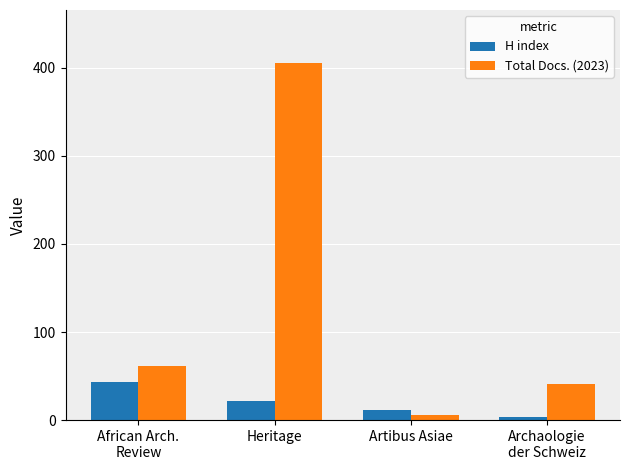

What is the label of the 1st bar from the right?

Archaologie
der Schweiz